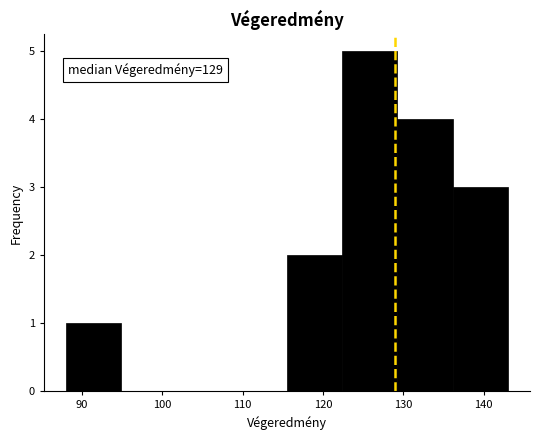

Over which range of the x-axis is the bar tallest?

122 to 129